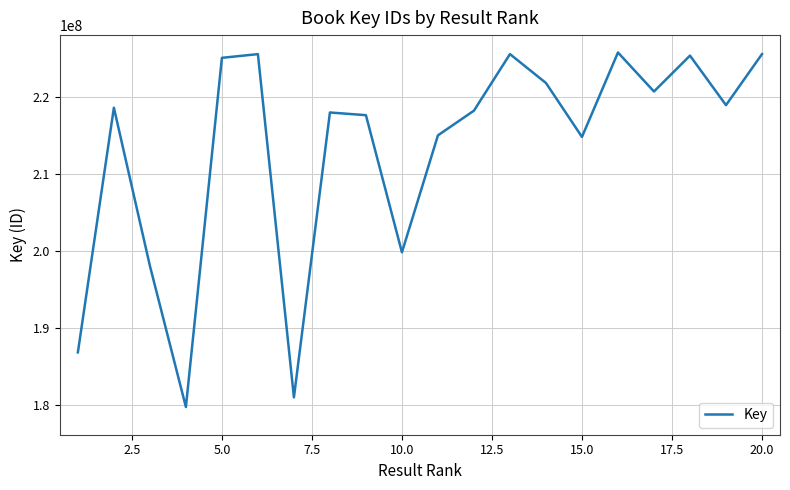

What is the maximum value shown in the chart?

225760066